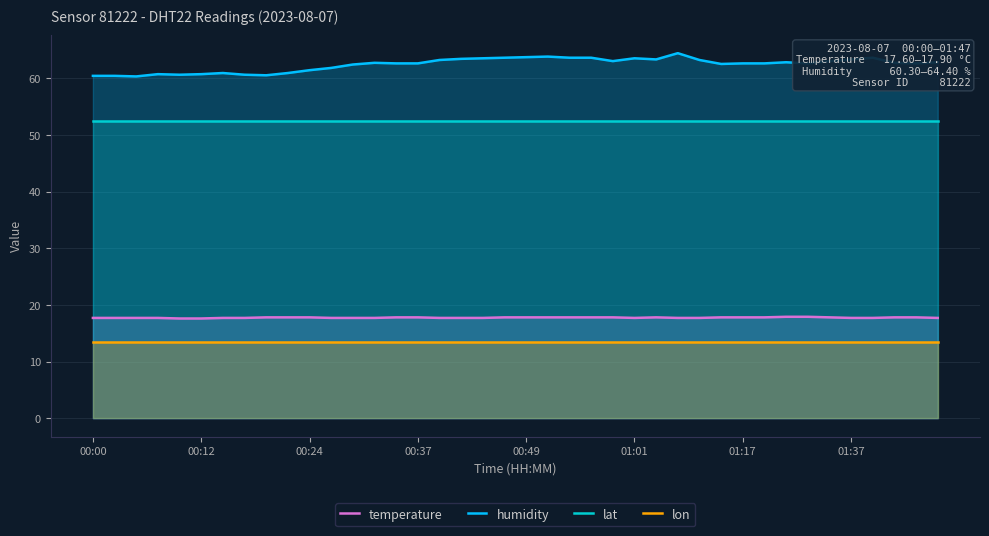

The temperature series shows 10.2 at 23. True or false?

False